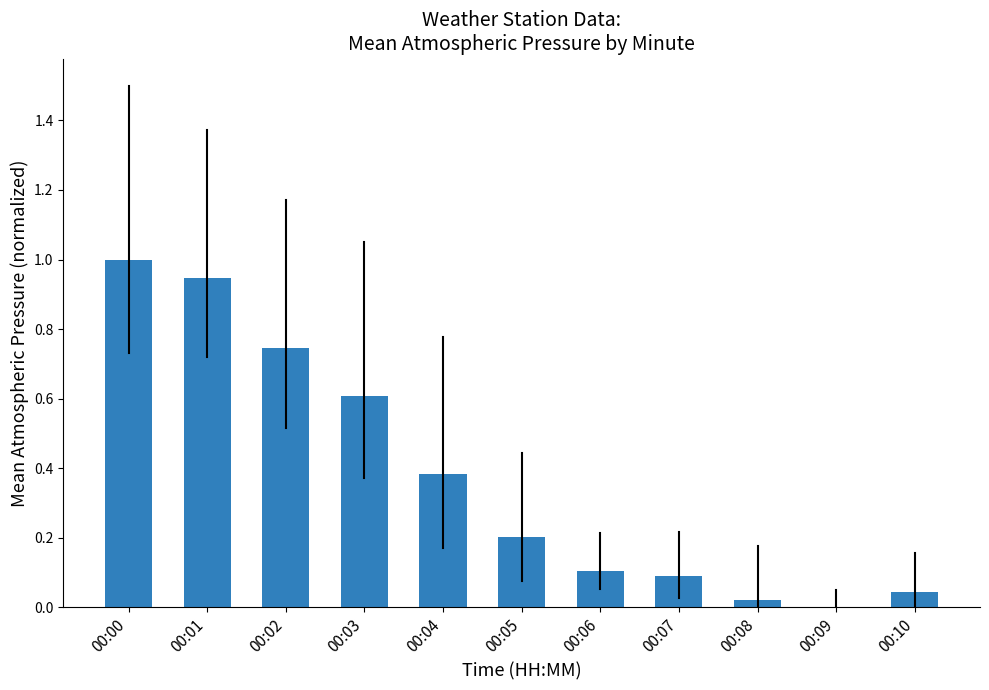

What is the sum of the values at 00:09 and 00:00?

1.0